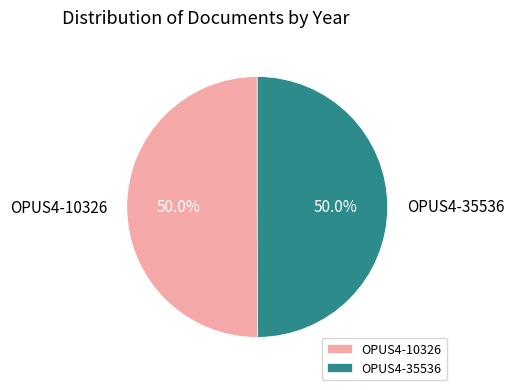

To the nearest percent, what percentage of the pie is OPUS4-35536?

50%